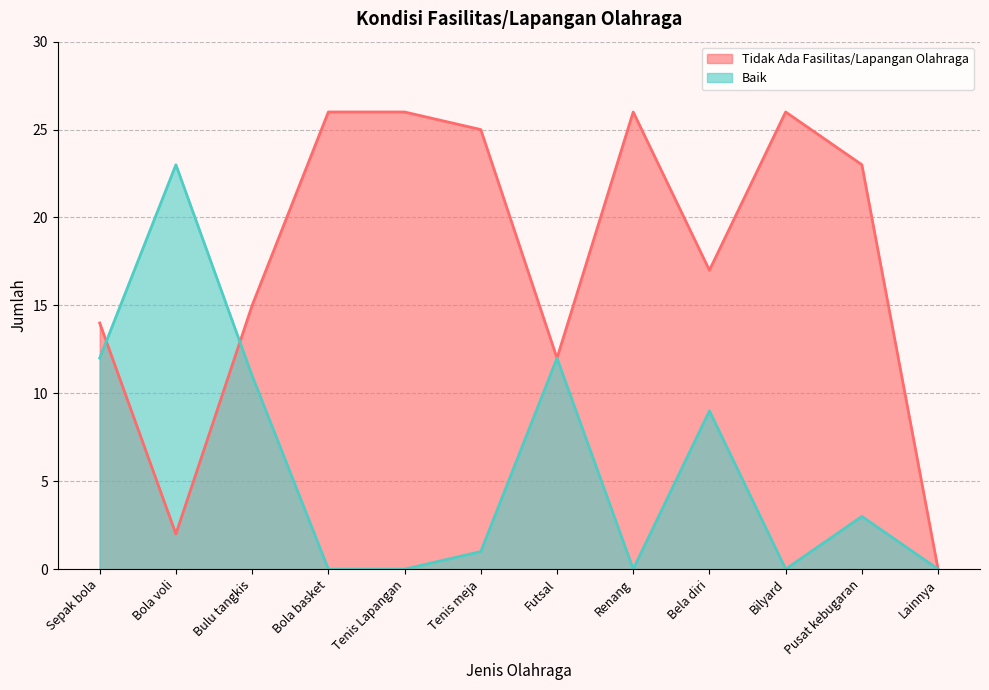

Which series has the largest range (max minus min)?

Tidak Ada Fasilitas/Lapangan Olahraga